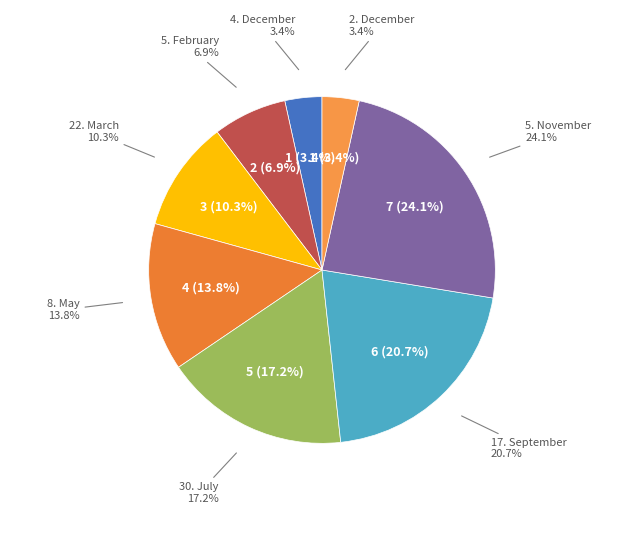

Do 22. March and 30. July together represent more than half of the pie?

No